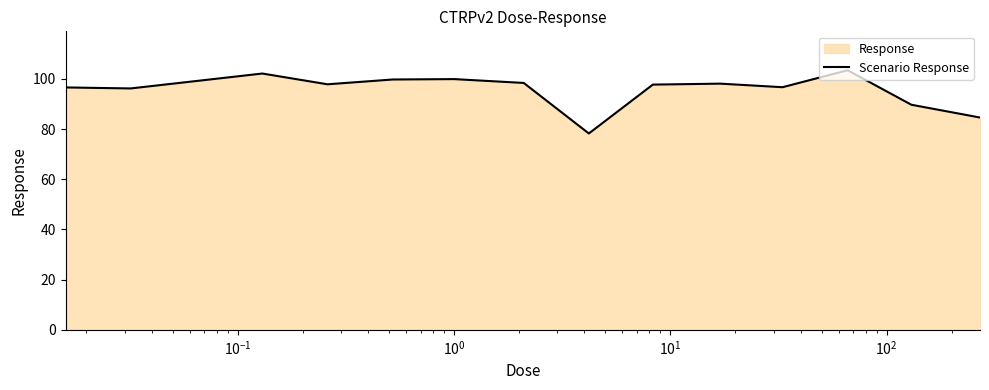

What is the difference between the maximum and minimum values?

25.2